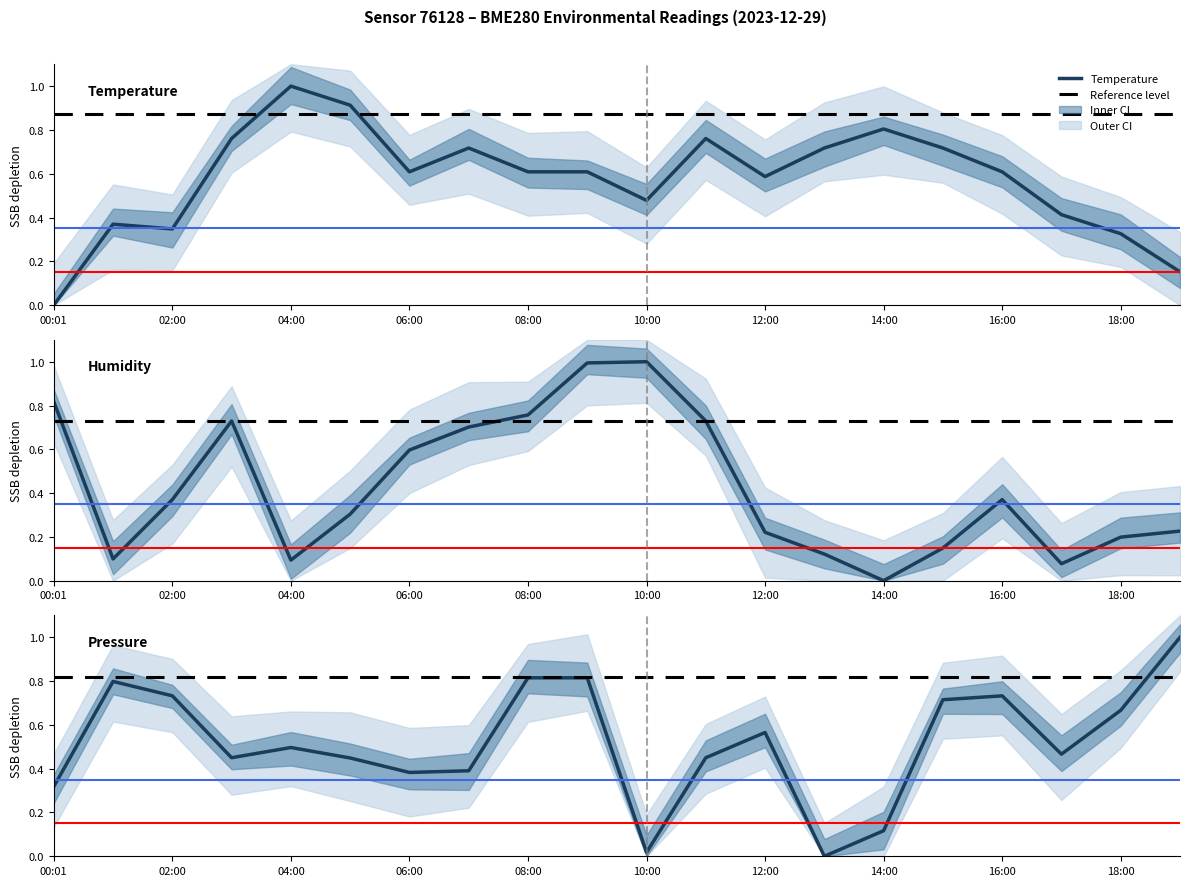

Rank the categories by Humidity reference value from lowest to highest.

00:01, 02:00, 04:00, 06:00, 08:00, 10:00, 12:00, 14:00, 16:00, 18:00, 10, 11, 12, 13, 14, 15, 16, 17, 18, 19